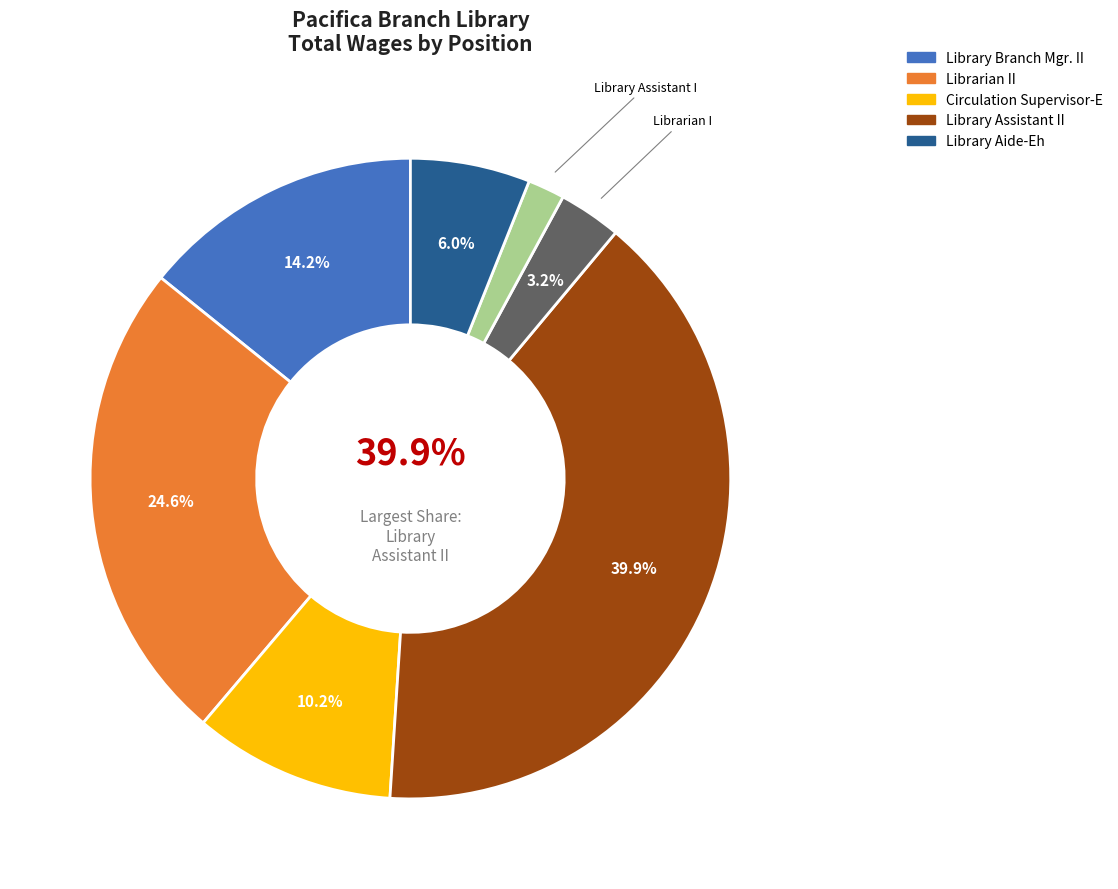

What is the largest slice in the pie chart?

Library Assistant II